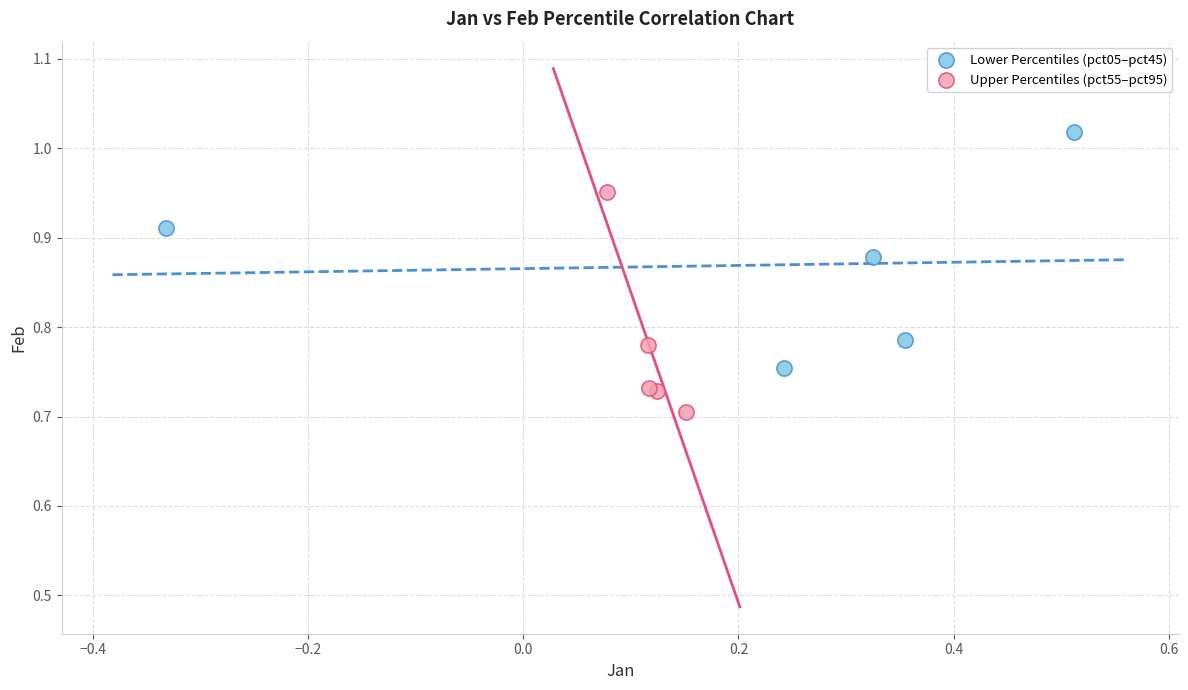

Which series contains the lowest Y value?

Upper Percentiles (pct55–pct95)